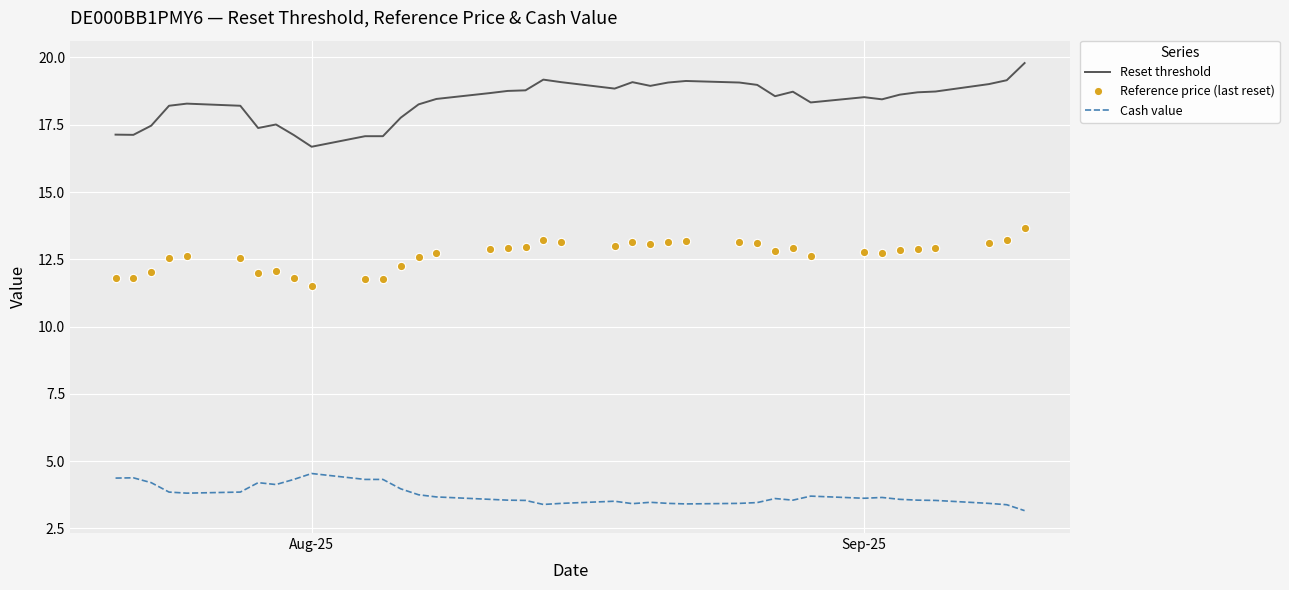

What is the greatest value displayed?

19.8